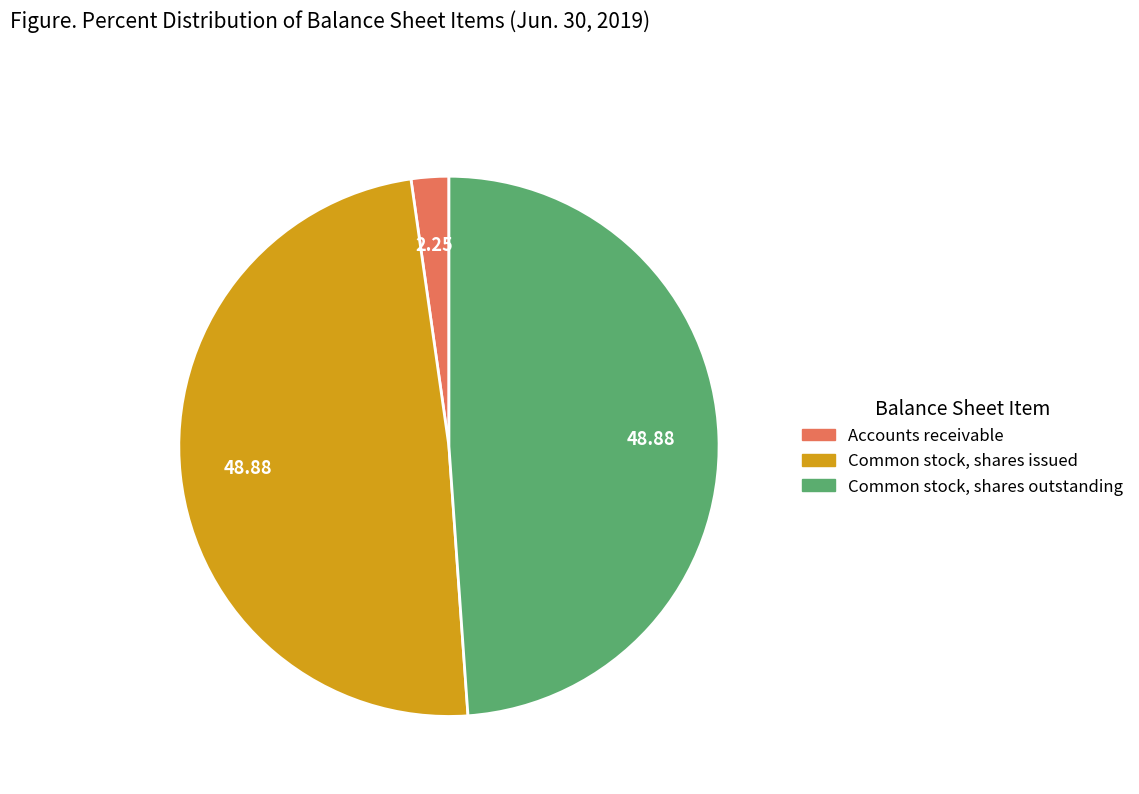

Is Accounts receivable the majority of the pie?

No